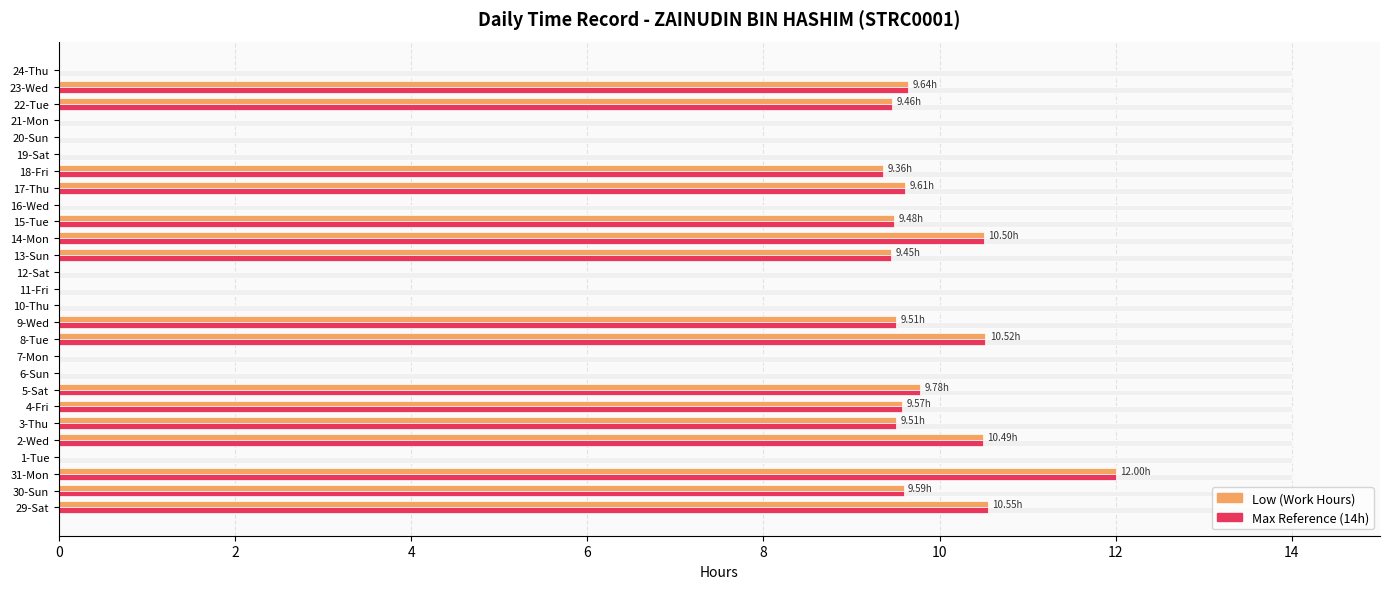

Reading left to right, extract all data points from this chart.

Low (Work Hours): 10.6	9.6	12.0	0.0	10.5	9.5	9.6	9.8	0.0	0.0	10.5	9.5	0.0	0.0	0.0	9.4	10.5	9.5	0.0	9.6	9.4	0.0	0.0	0.0	9.5	9.6	0.0
Max Reference (14h): 10.6	9.6	12.0	0.0	10.5	9.5	9.6	9.8	0.0	0.0	10.5	9.5	0.0	0.0	0.0	9.4	10.5	9.5	0.0	9.6	9.4	0.0	0.0	0.0	9.5	9.6	0.0